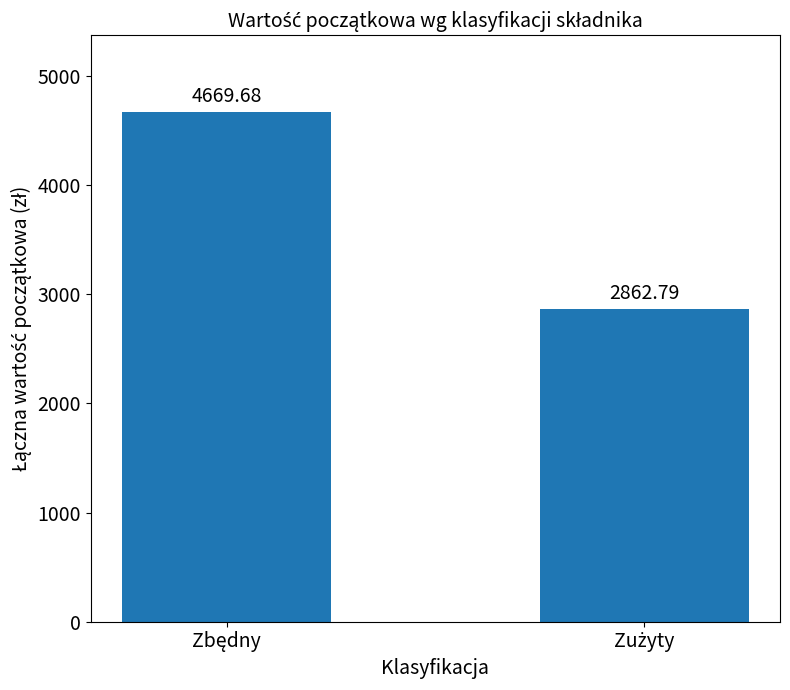

What is the average value?

3766.2